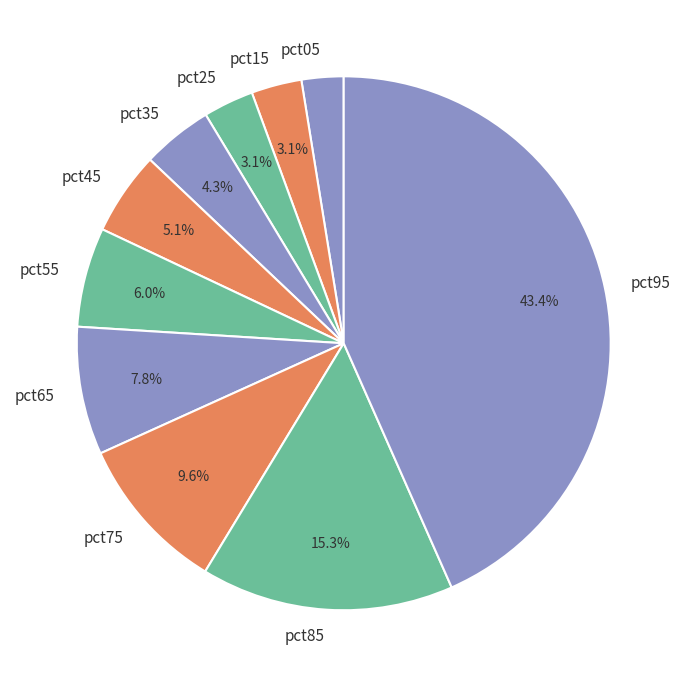

To the nearest percent, what is the combined percentage of pct05 and pct45?

8%